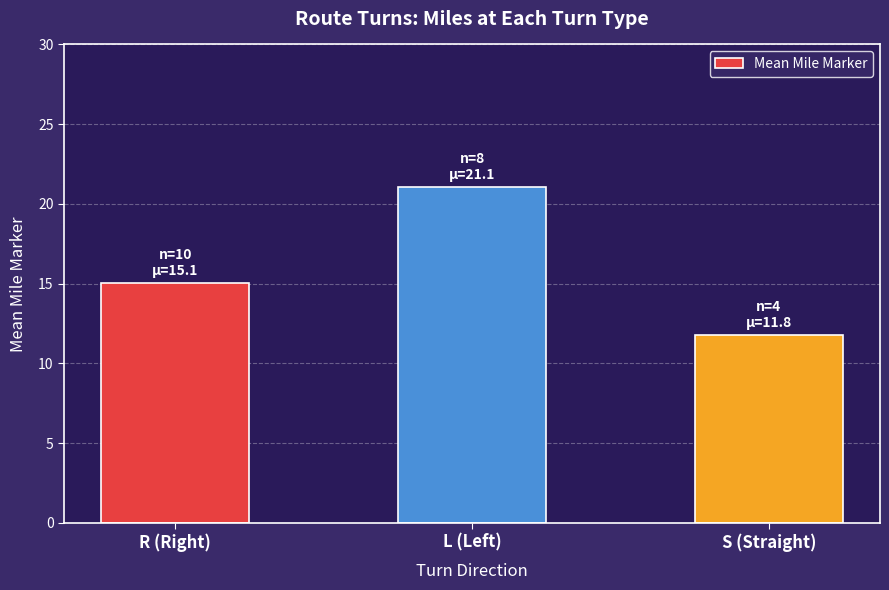

The chart shows a value of 5.1 at R (Right). True or false?

False